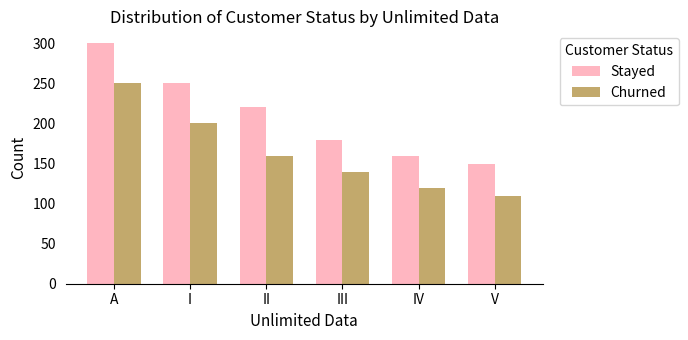

Is it true that Churned equals 60 at III?

False